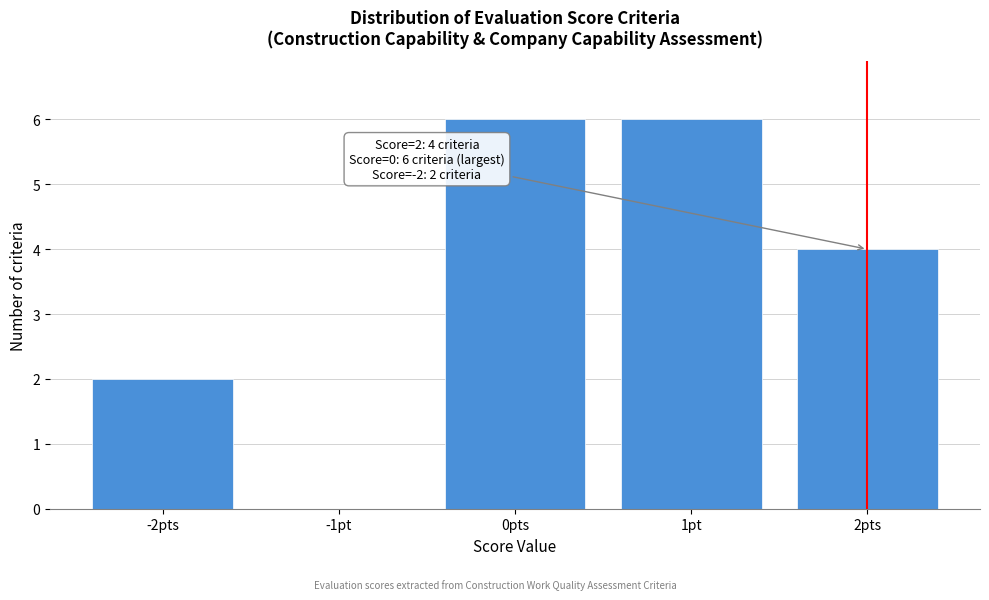

Reading left to right, list all the values displayed in this chart.

-2pts=2	-1pt=0	0pts=6	1pt=6	2pts=4